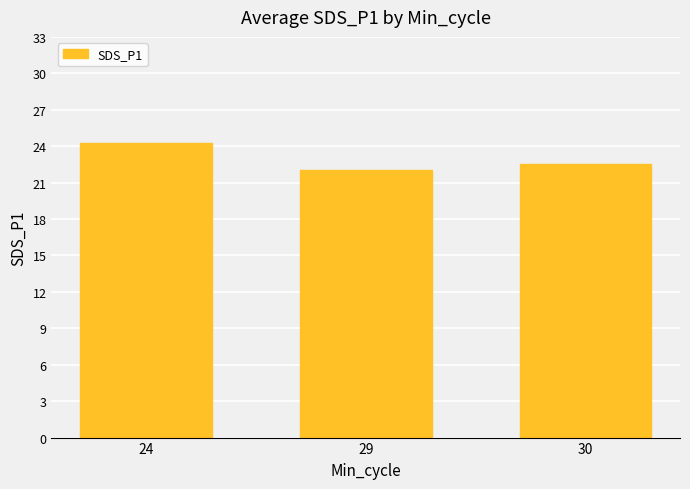

Approximately how many times larger is the value at 29 compared to 30?

1.0